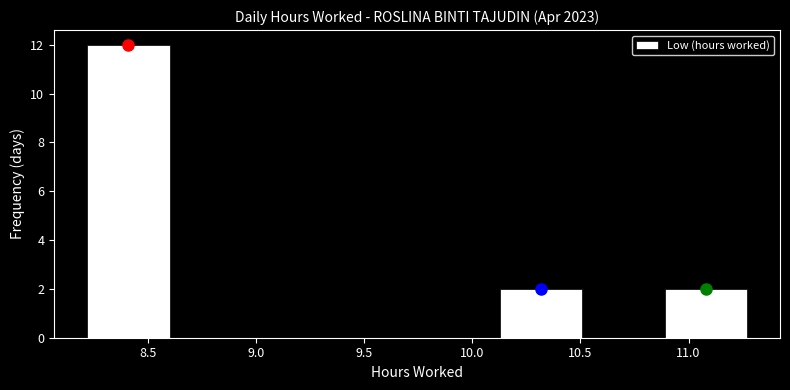

Reading left to right, transcribe this chart: for each bar, give the range it covers on the x-axis and its height. Neither the bar edges nor the heights are printed on the chart, so give them approximately, as read against the axes.

8.20 to 8.60: 12
8.60 to 9.00: 0
9.00 to 9.35: 0
9.35 to 9.75: 0
9.75 to 10.15: 0
10.15 to 10.50: 2
10.50 to 10.90: 0
10.90 to 11.25: 2